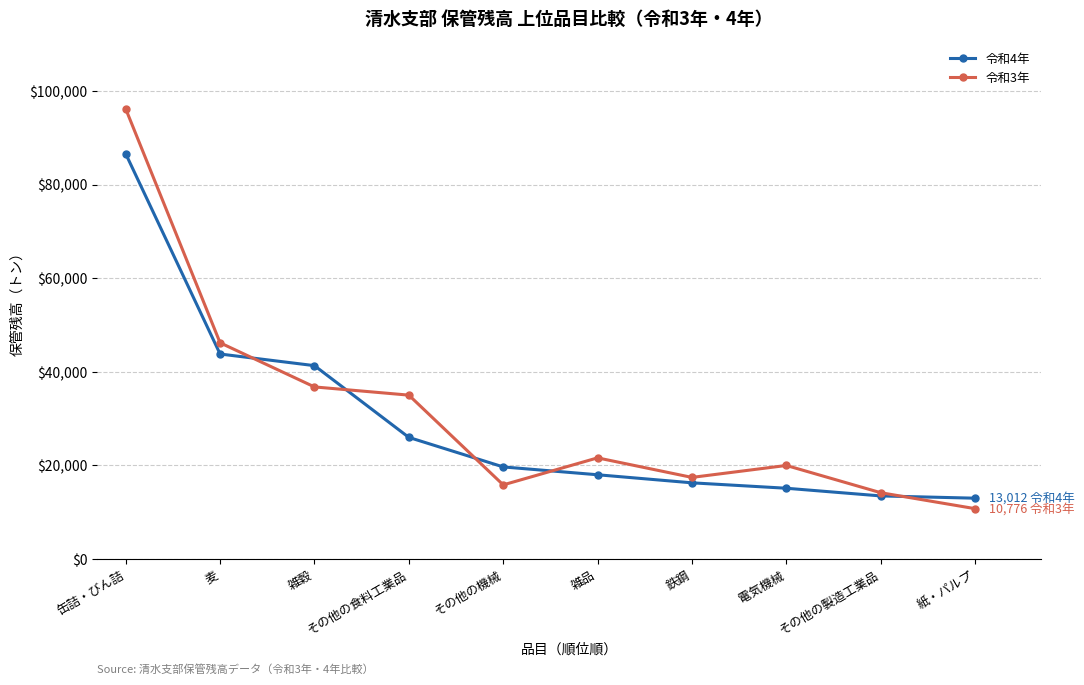

How many data points in 令和4年 are less than 19692?

5